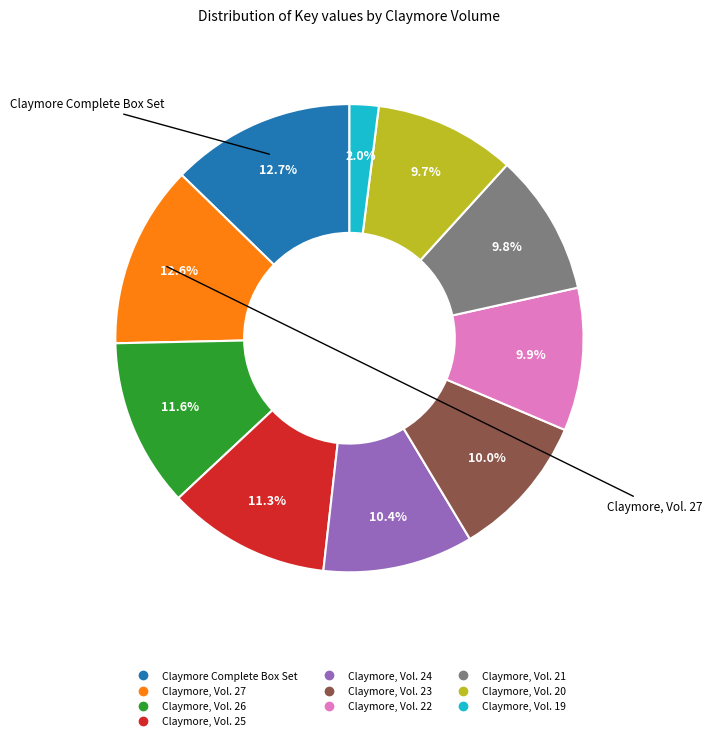

To the nearest percent, what is the difference between the largest and smallest slice percentages?

11%